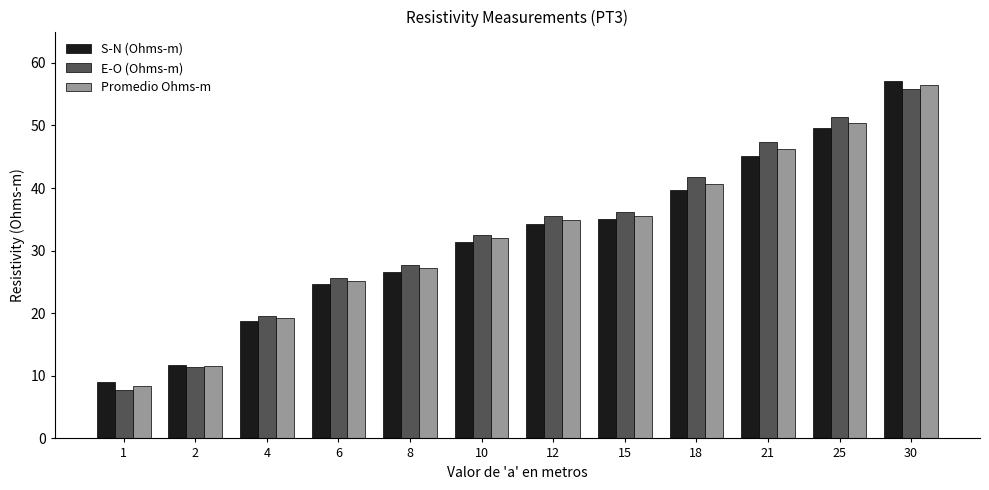

The Promedio Ohms-m series shows 46.2 at 21. True or false?

True